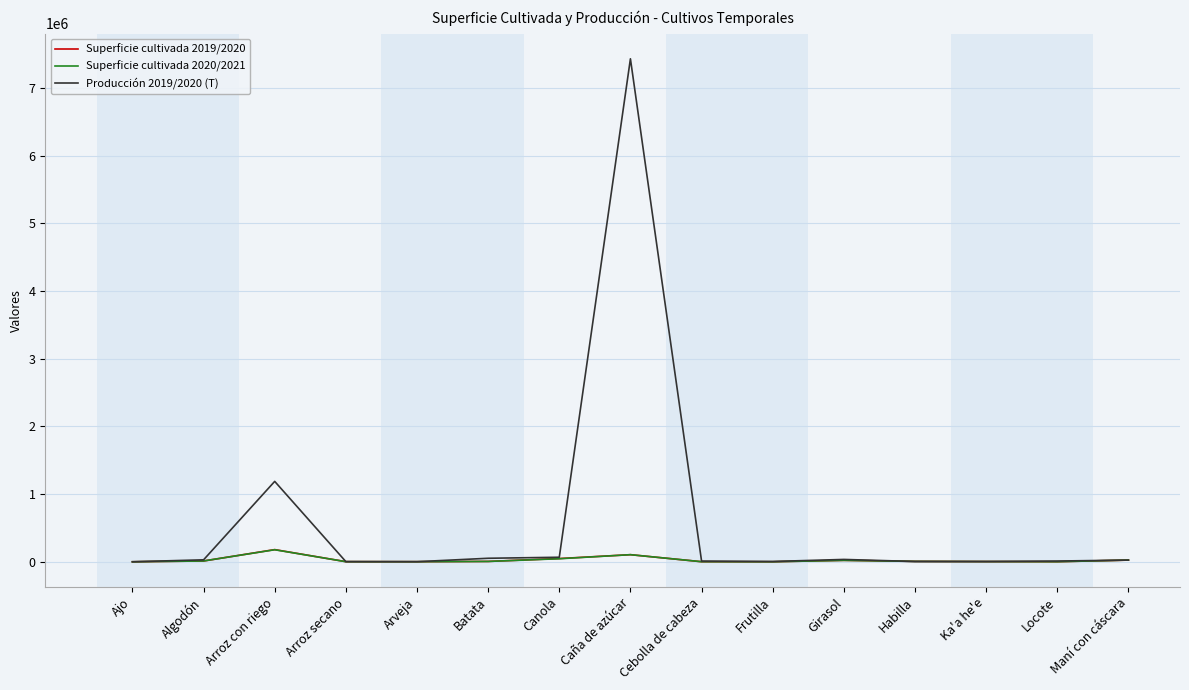

At how many categories does at least one series exceed 1369816?

1